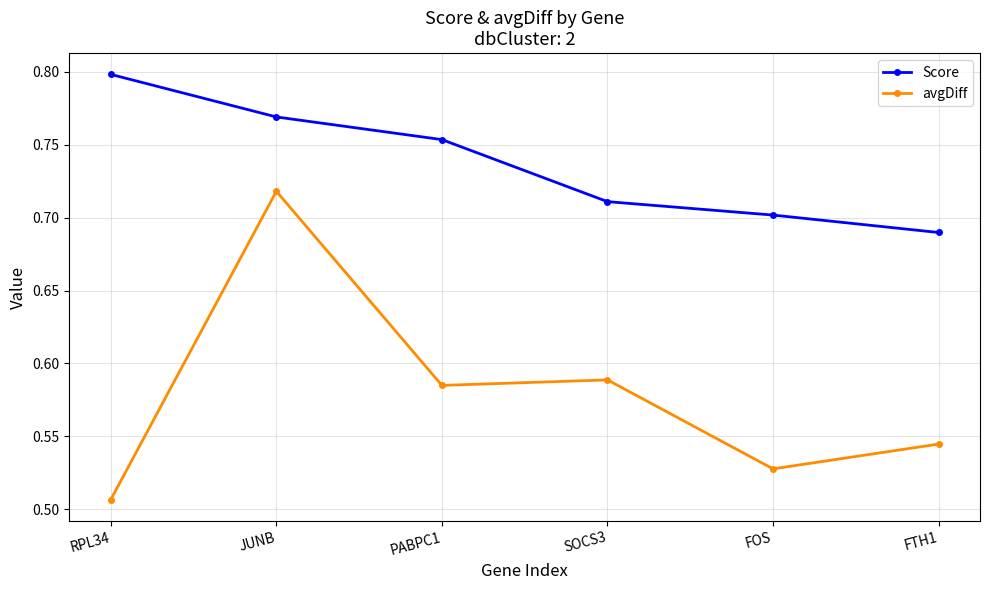

Which series has the largest total across all categories?

Score